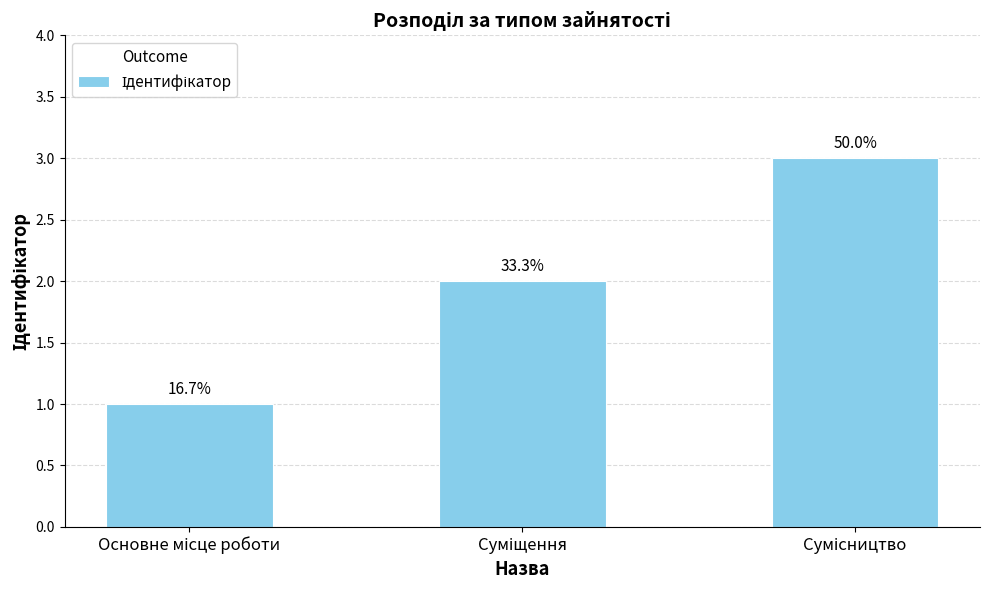

How many bars are there in total?

3